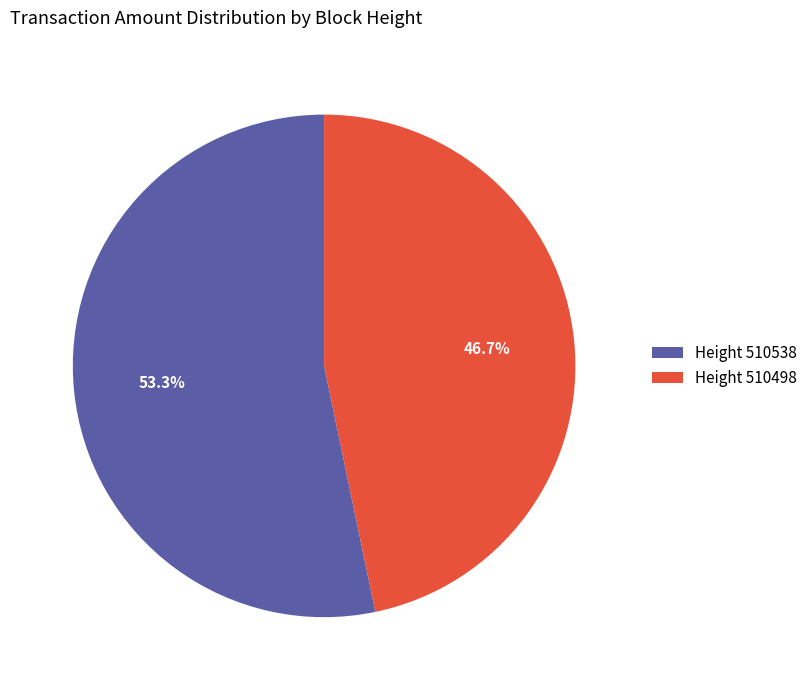

Do Height 510538 and Height 510498 together represent more than half of the pie?

Yes